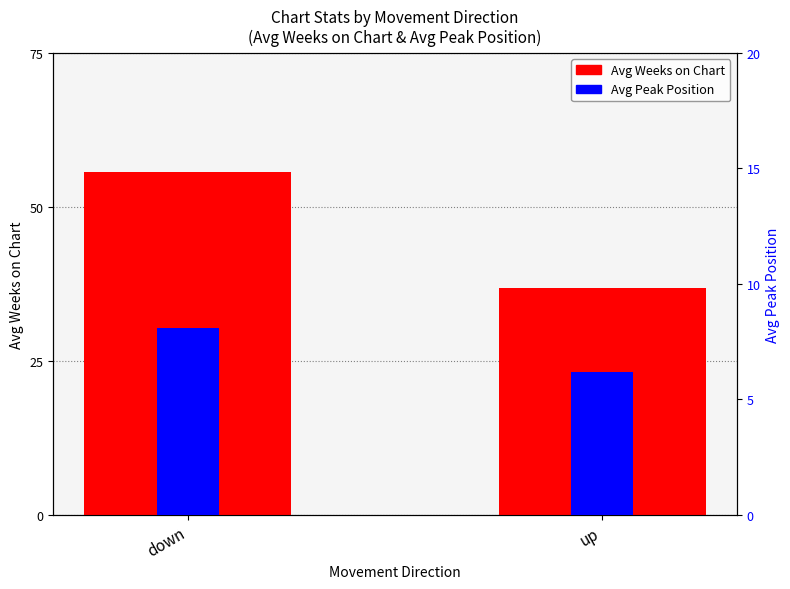

Are the bars grouped side by side (vs. stacked)?

Yes